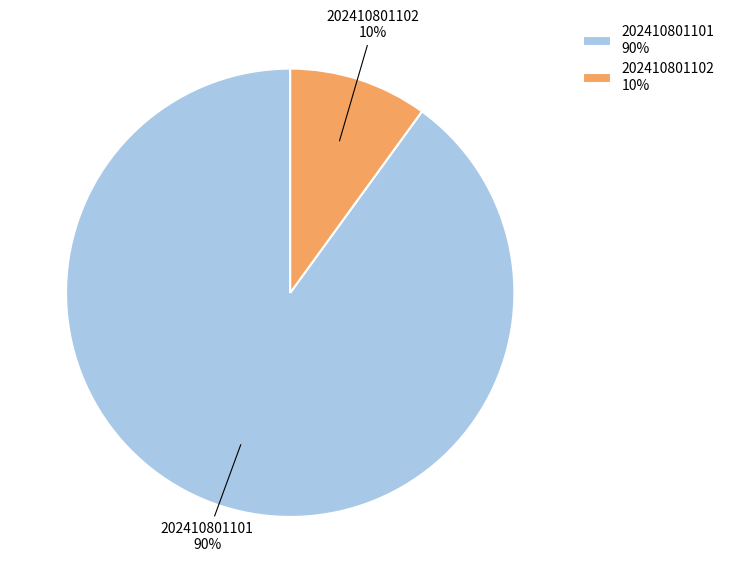

Approximately how many times larger is the value at 202410801101 compared to 202410801102?

9.0